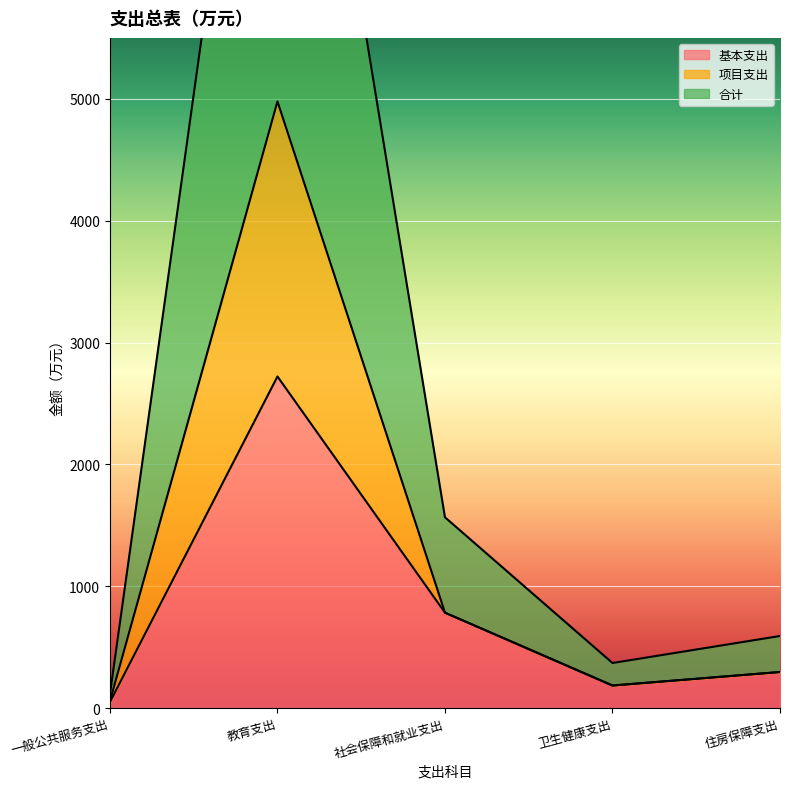

What is the value of the 合计 point at the 3rd from the left?

1565.4